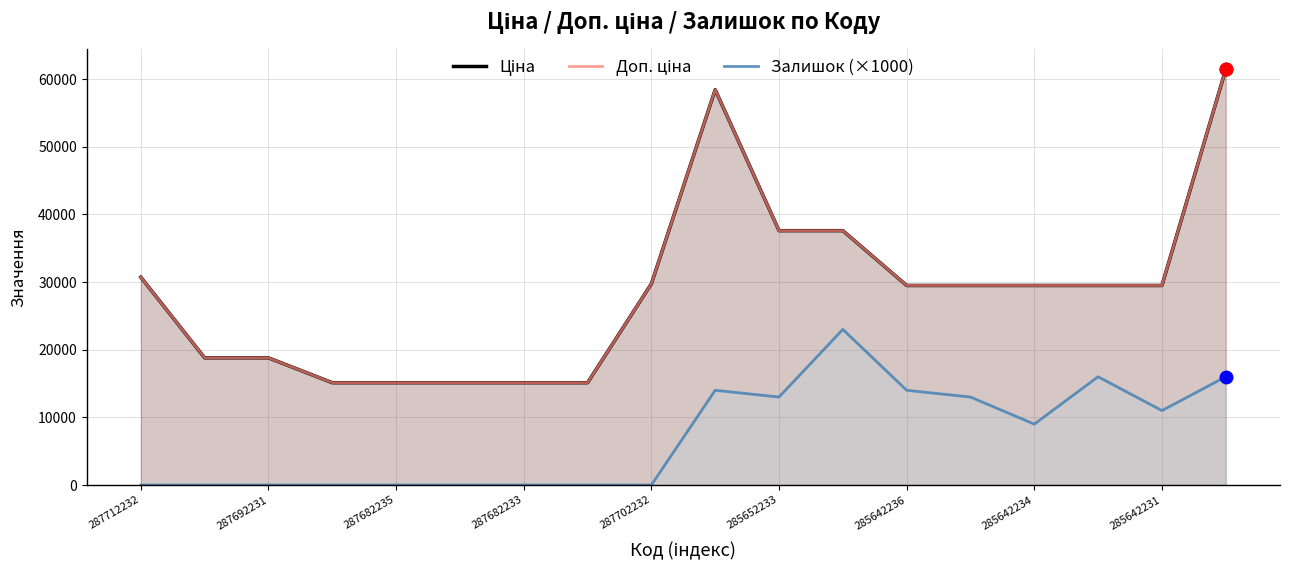

How many interior local valleys does the Залишок (×1000) series have?

3